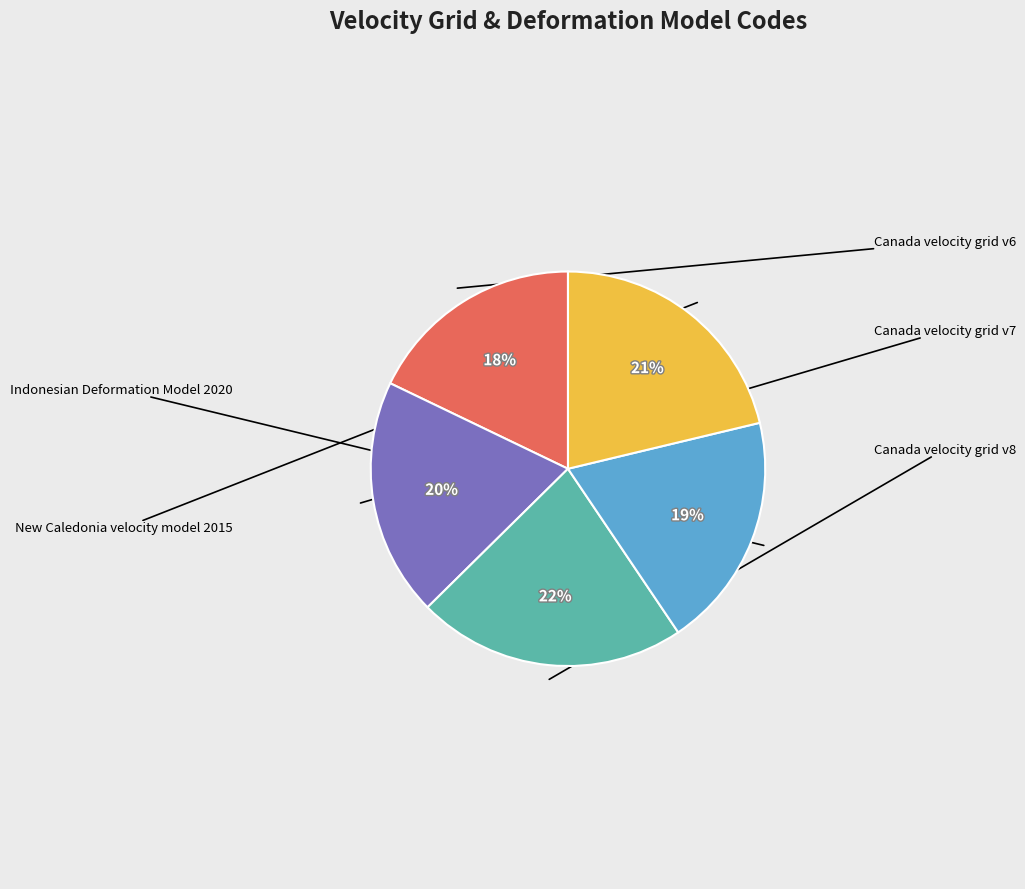

How many segments does this pie chart have?

5